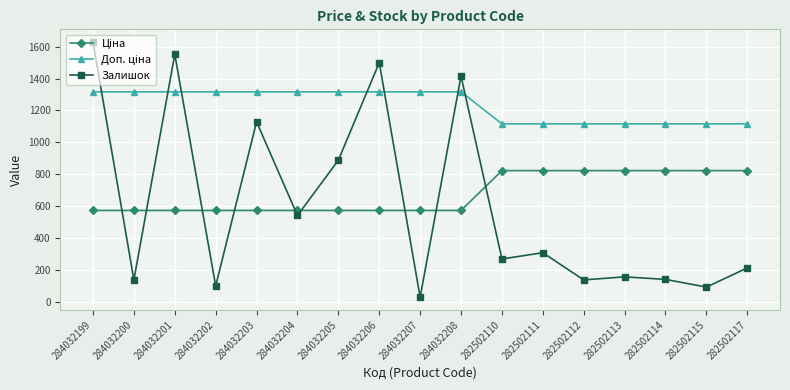

Count the number of categories in the chart.

17